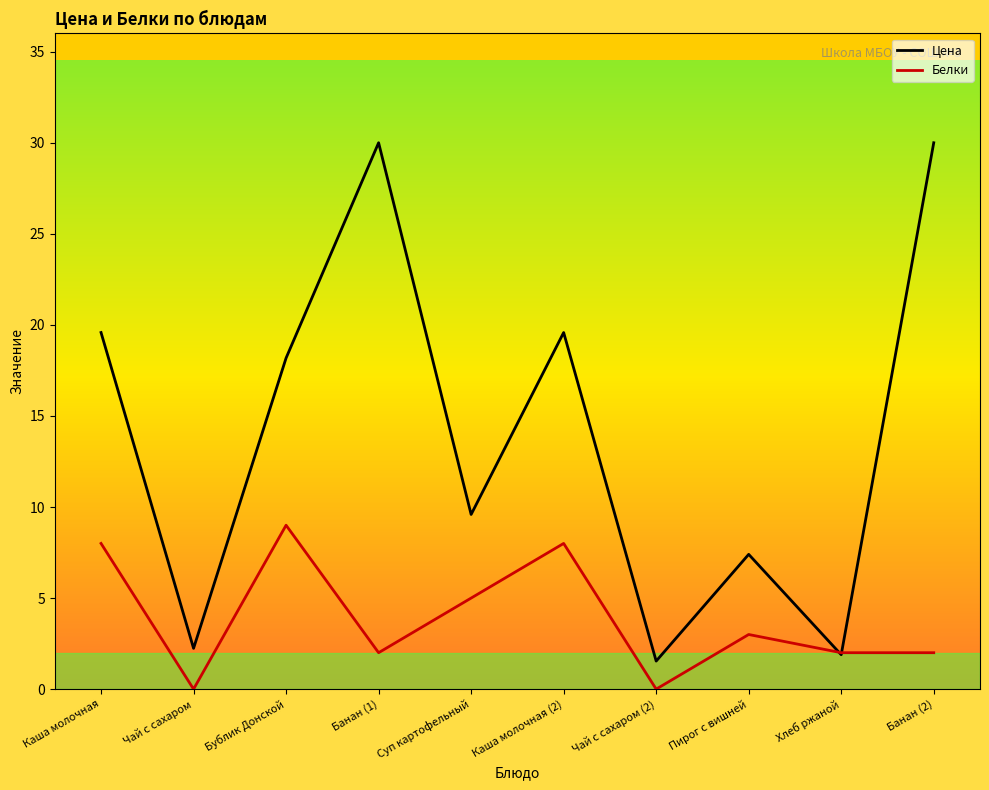

What is the value of the Белки point at the 1st from the left?

8.0